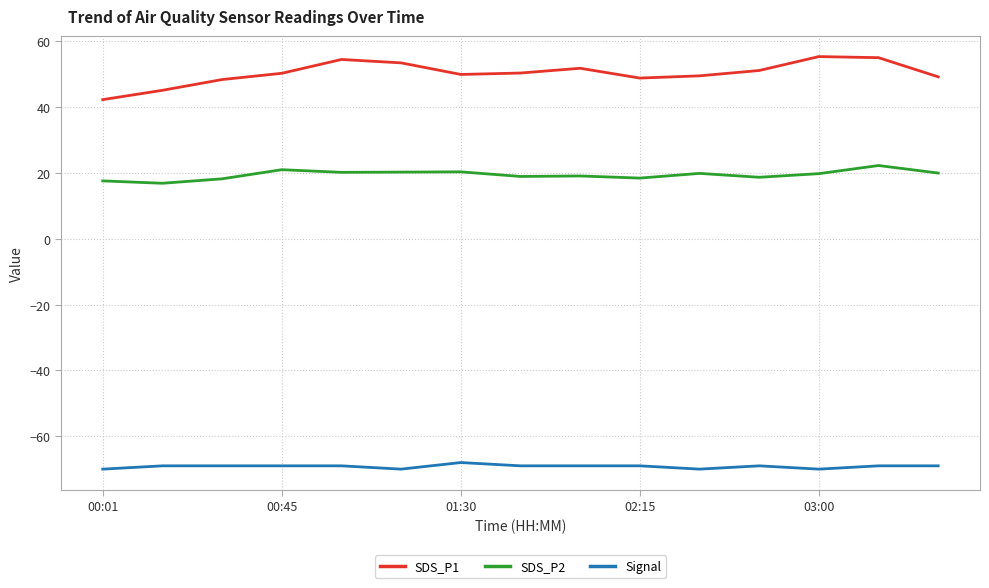

Which series has the largest total across all categories?

SDS_P1